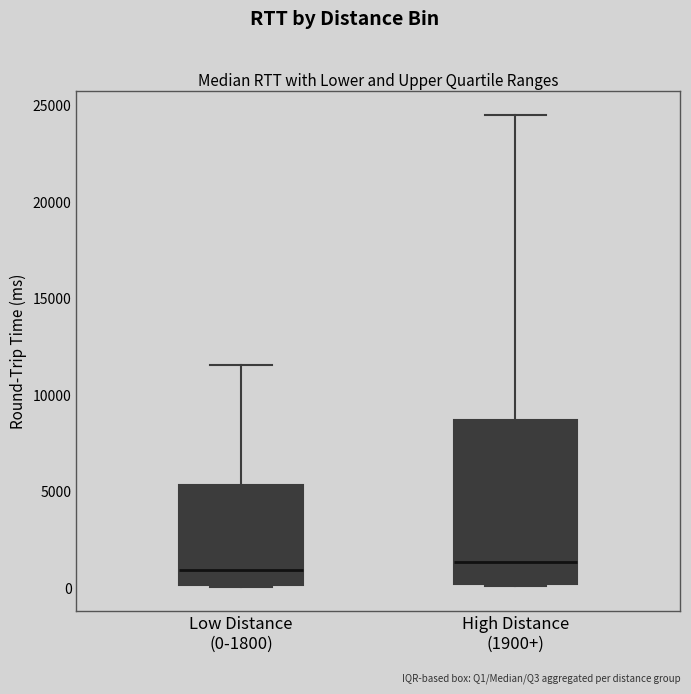

Which box is the tallest, from its lower edge to its upper edge?

High Distance (1900+)